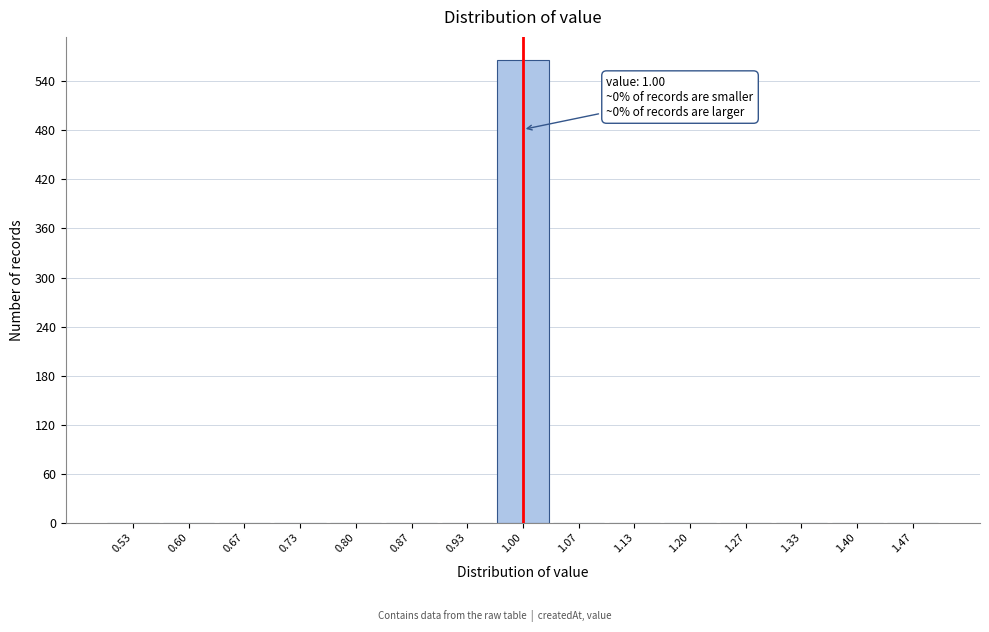

Over which range of the x-axis is the bar tallest?

0.97 to 1.03